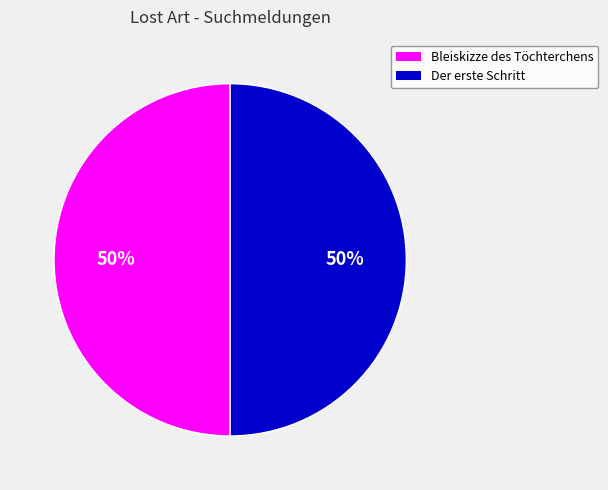

Approximately how many times larger is the value at Bleiskizze des Töchterchens compared to Der erste Schritt?

1.0